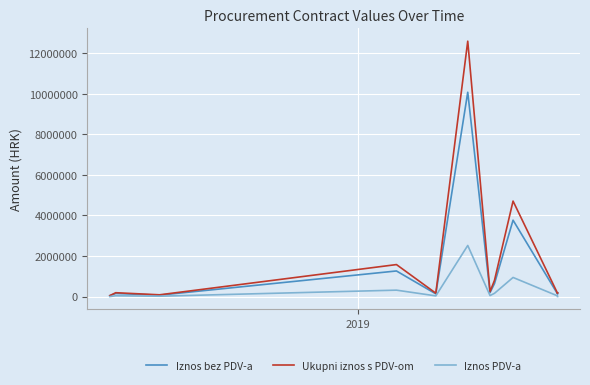

How many interior local peaks does the Iznos PDV-a series have?

4